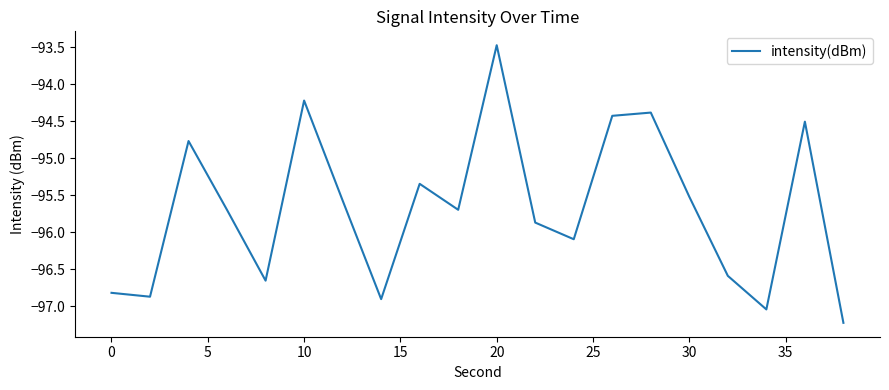

What is the maximum value shown in the chart?

-93.5